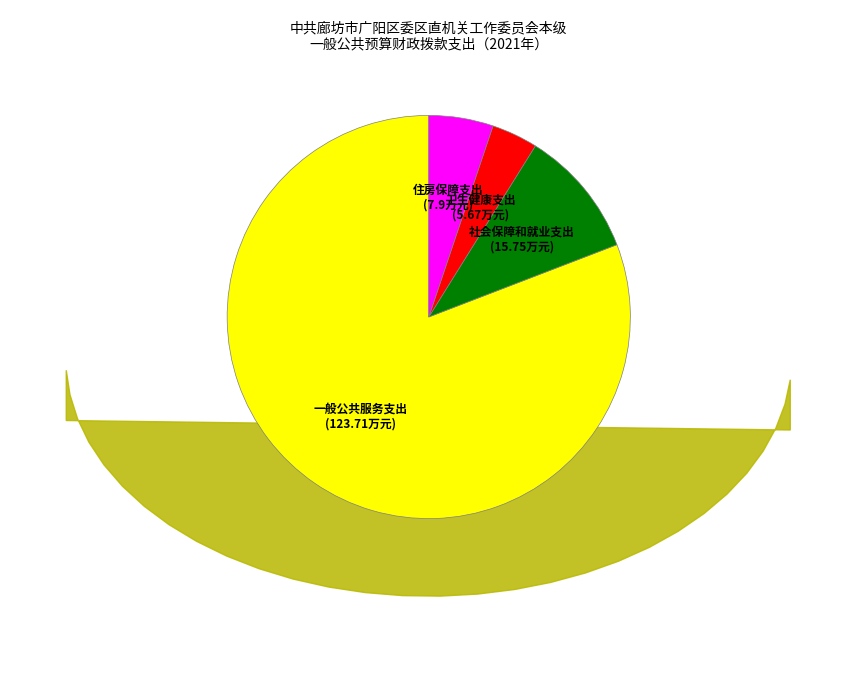

True or false: 住房保障支出 accounts for 5% of the total.

True